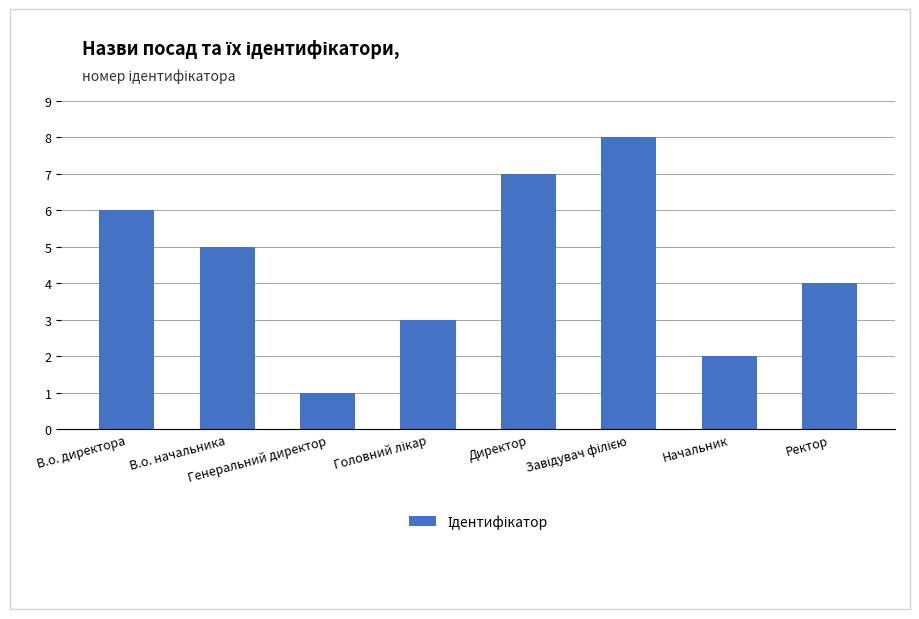

What is the value of the 6th bar from the left?

8